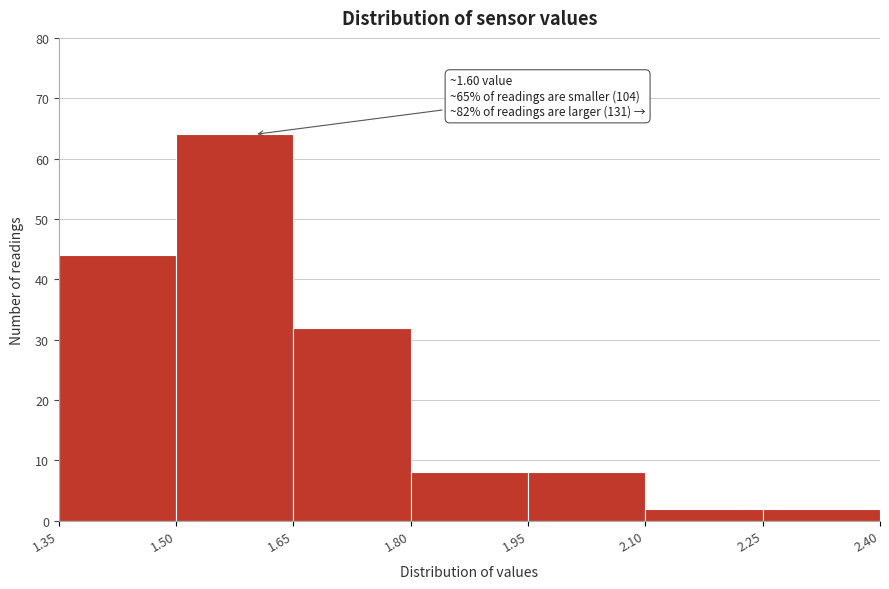

Which range on the x-axis has the tallest bar?

1.50 to 1.65